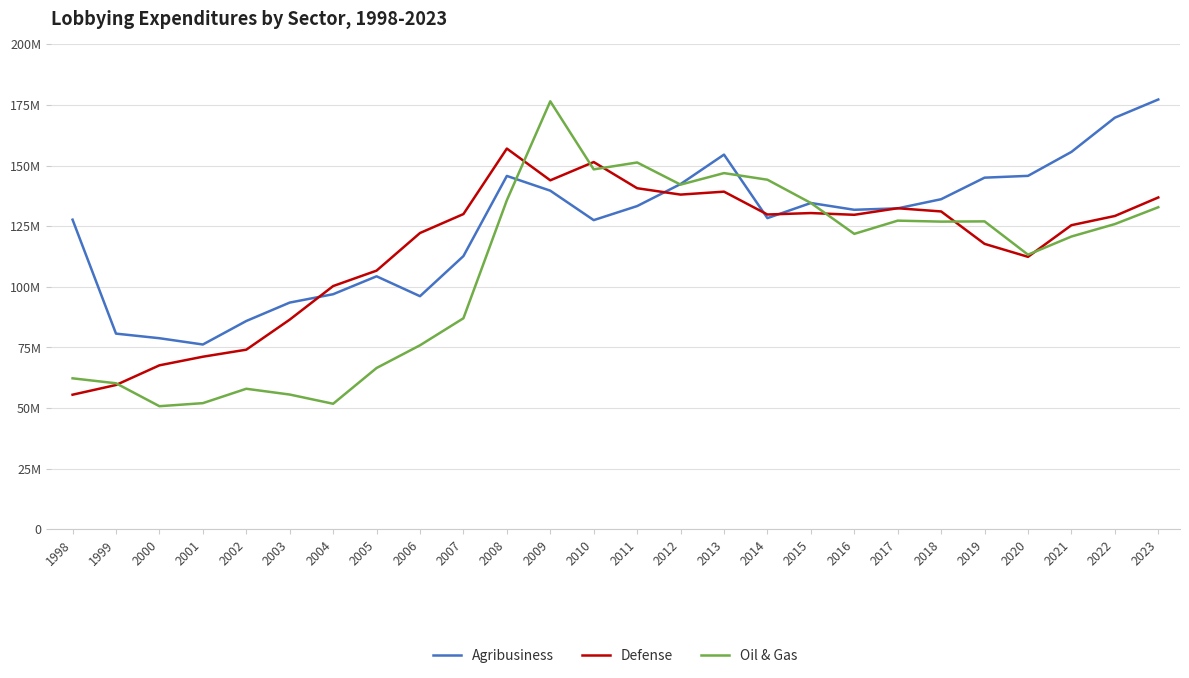

Reading left to right, what are all the values shown in this chart?

Agribusiness: 1998=127684110	1999=80690037	2000=78792258	2001=76200298	2002=85895480	2003=93492028	2004=96942253	2005=104328082	2006=96122748	2007=112660663	2008=145727139	2009=139644430	2010=127500727	2011=133295585	2012=142371600	2013=154518885	2014=128325044	2015=134564746	2016=131763240	2017=132361416	2018=136126558	2019=145013380	2020=145757648	2021=155640480	2022=169753033	2023=177251252
Defense: 1998=55494985	1999=59503347	2000=67614435	2001=71161676	2002=74064987	2003=86456821	2004=100305717	2005=106670126	2006=122184909	2007=129998550	2008=157012448	2009=143914091	2010=151455385	2011=140657774	2012=138029151	2013=139243046	2014=129817527	2015=130415097	2016=129696568	2017=132400961	2018=131079044	2019=117707649	2020=112360492	2021=125413902	2022=129207496	2023=136845689
Oil & Gas: 1998=62256290	1999=60209200	2000=50753883	2001=52013571	2002=57946396	2003=55563514	2004=51761127	2005=66509269	2006=75874103	2007=87024482	2008=135706287	2009=176508320	2010=148435543	2011=151278177	2012=142145283	2013=146892531	2014=144165272	2015=134567004	2016=121833657	2017=127283905	2018=126881199	2019=126980359	2020=113249376	2021=120737396	2022=125871364	2023=132822336